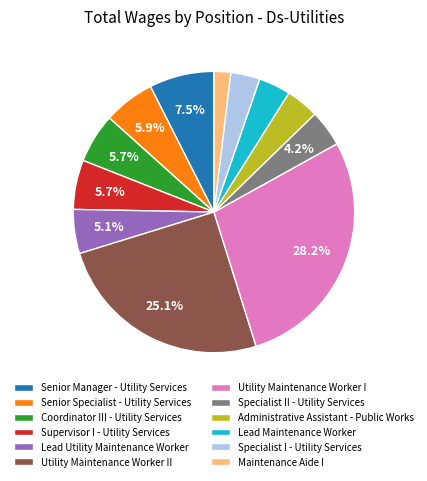

How many segments does this pie chart have?

12